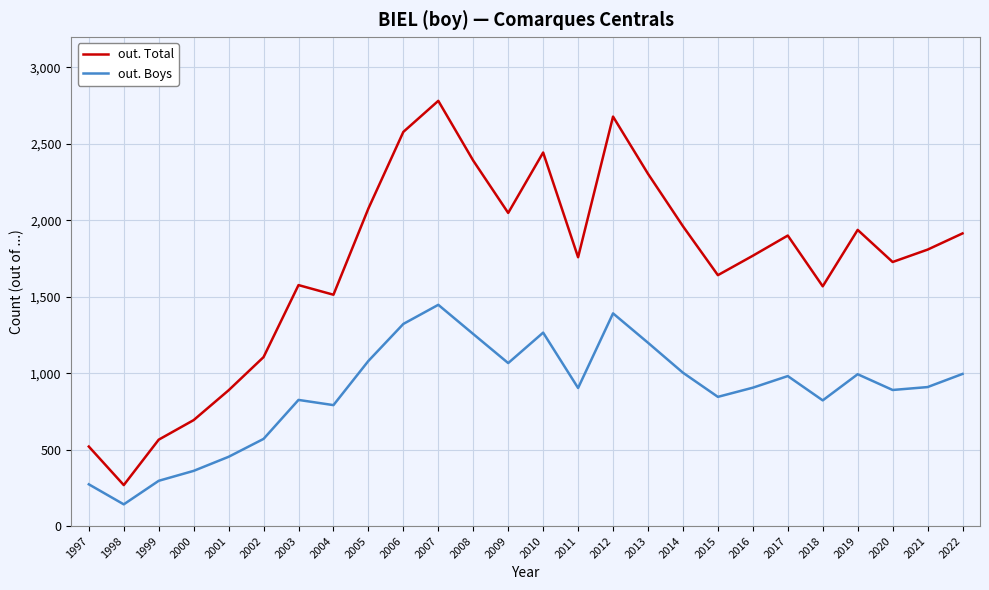

True or false: out. Total has a value of 888 at 2001.

True